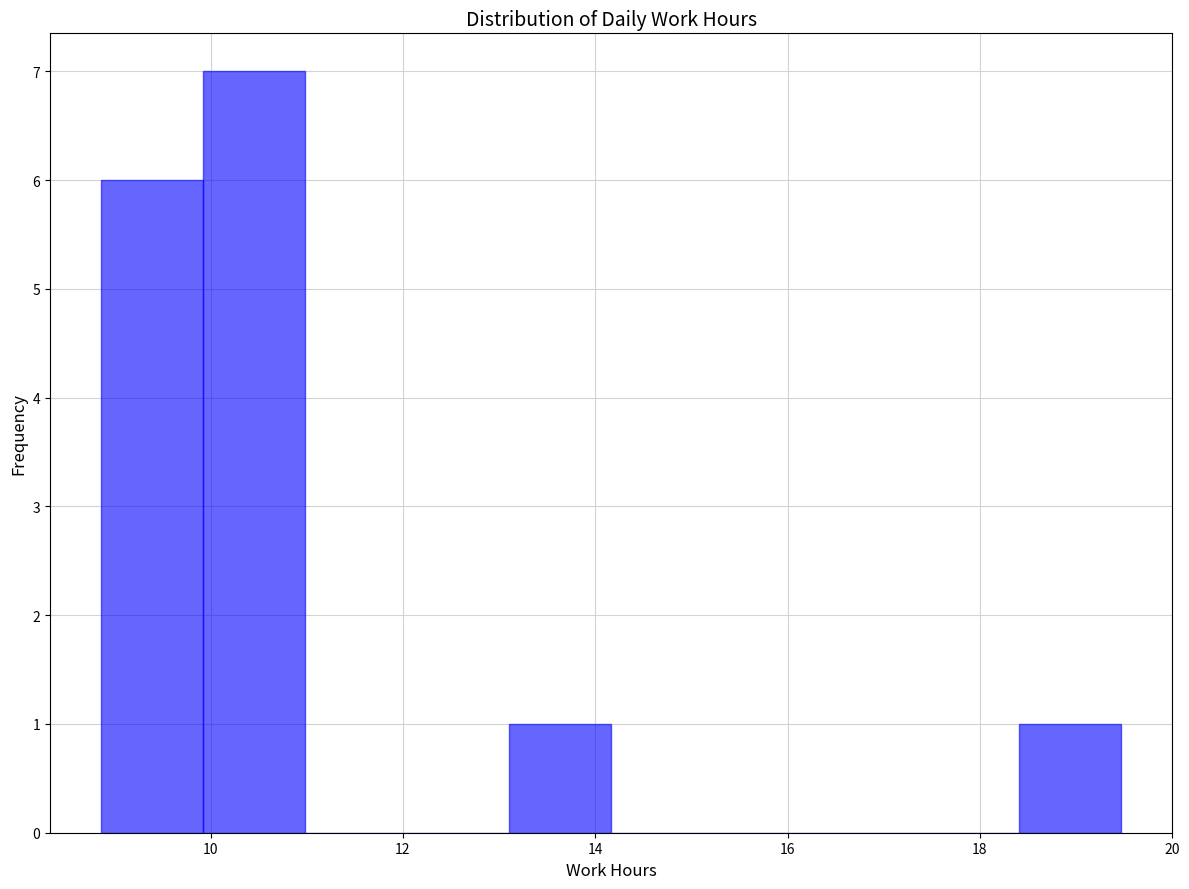

Reading left to right, transcribe this chart: for each bar, give the range it covers on the x-axis and its height. Neither the bar edges nor the heights are printed on the chart, so give them approximately, as read against the axes.

8.8 to 10.0: 6
10.0 to 11.0: 7
11.0 to 12.0: 0
12.0 to 13.2: 0
13.2 to 14.2: 1
14.2 to 15.2: 0
15.2 to 16.2: 0
16.2 to 17.4: 0
17.4 to 18.4: 0
18.4 to 19.4: 1